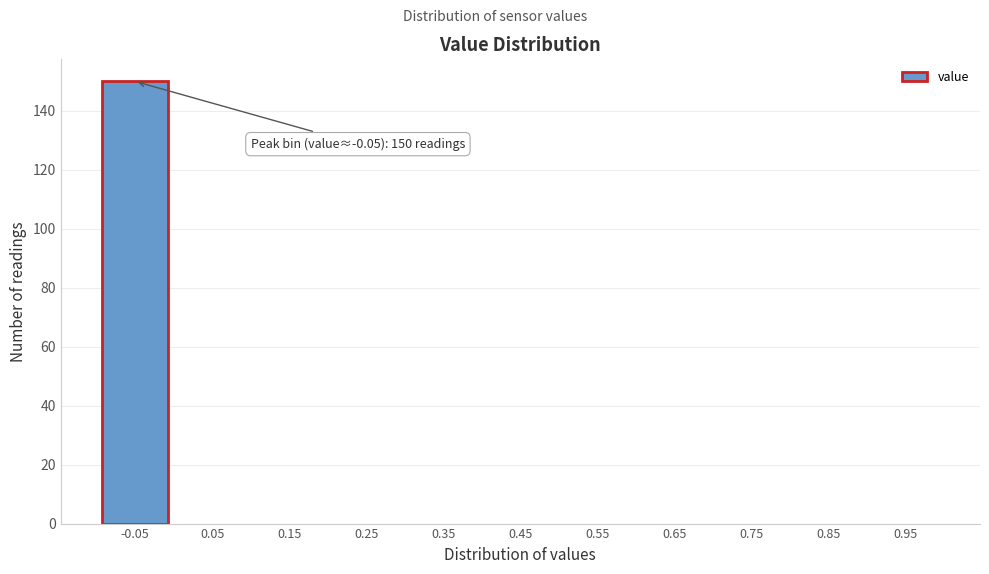

Reading left to right, what are all the values shown in this chart?

-0.05=150	0.05=0	0.15=0	0.25=0	0.35=0	0.45=0	0.55=0	0.65=0	0.75=0	0.85=0	0.95=0